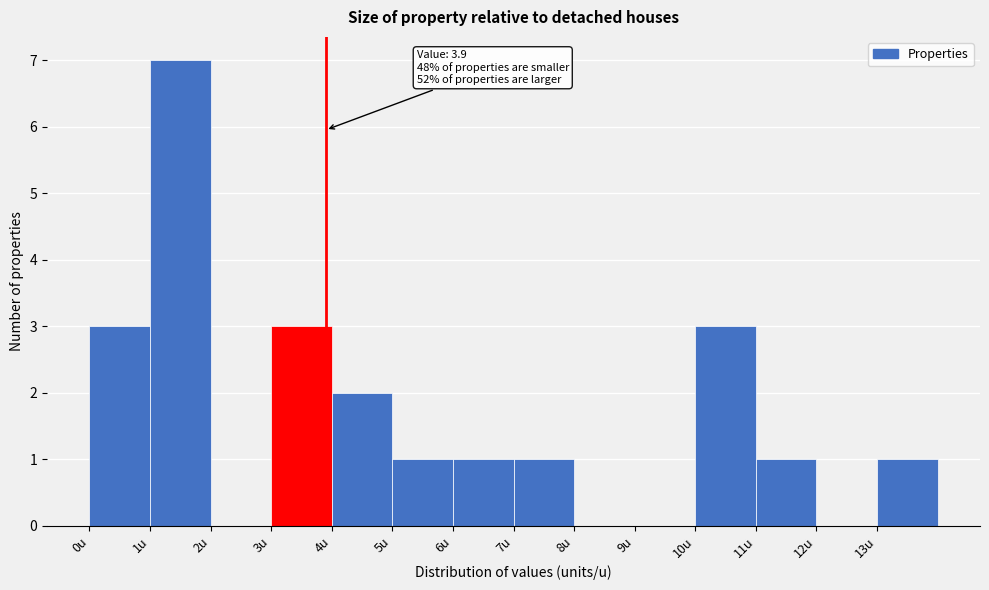

Which range on the x-axis has the tallest bar?

1 to 2